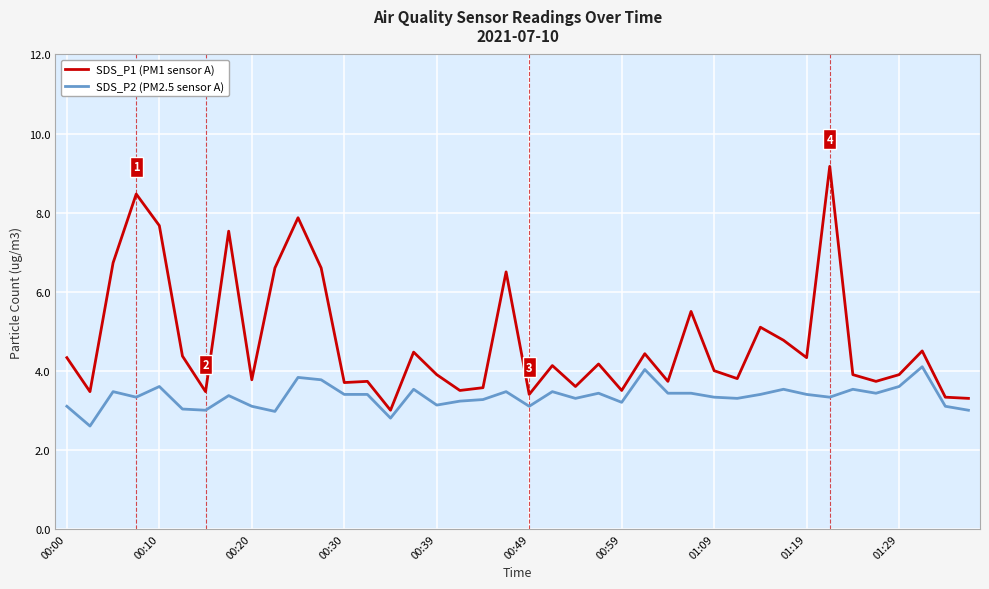

What is the sum of all SDS_P2 (PM2.5 sensor A) values?

133.8